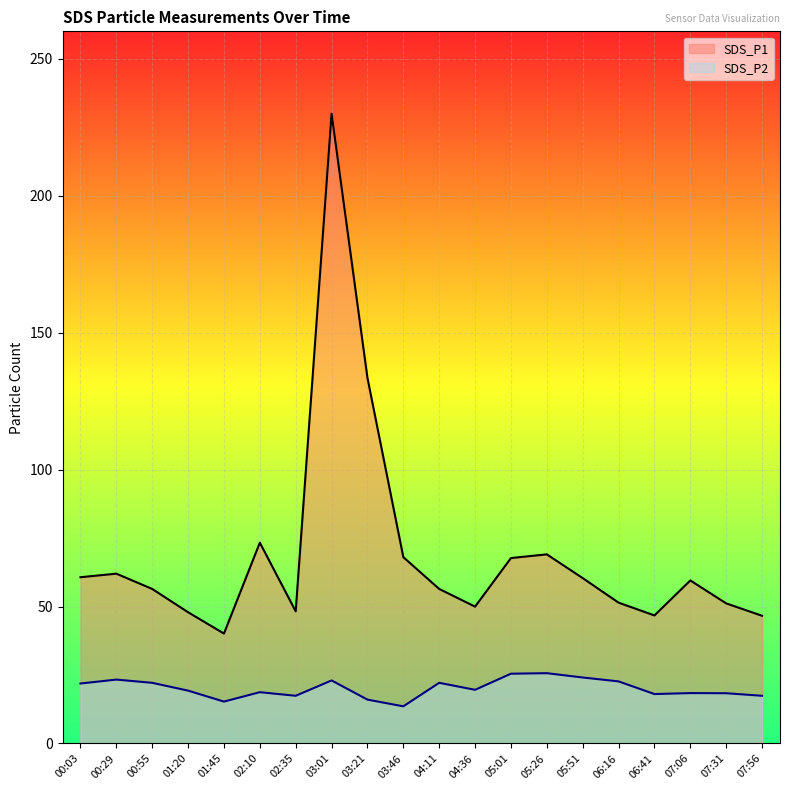

How many lines are shown in the chart?

2